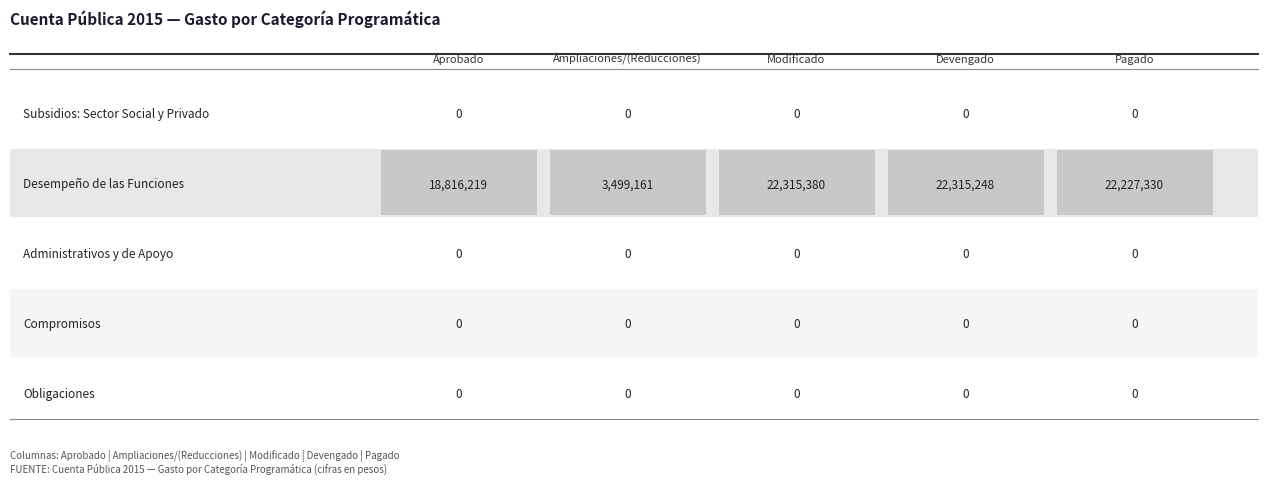

Reading left to right, what are all the values shown in this chart?

Subsidios: Sector Social y Privado: 0	0	0	0	0
Desempeño de las Funciones: 18816219	3499161	22315380	22315248	22227330
Administrativos y de Apoyo: 0	0	0	0	0
Compromisos: 0	0	0	0	0
Obligaciones: 0	0	0	0	0